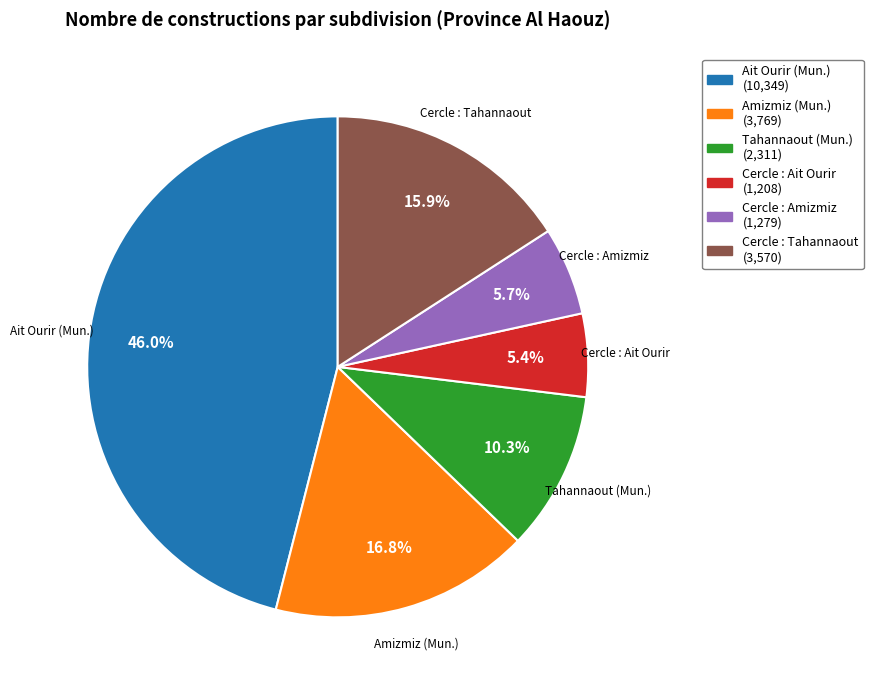

To the nearest percent, what is the average slice percentage?

17%